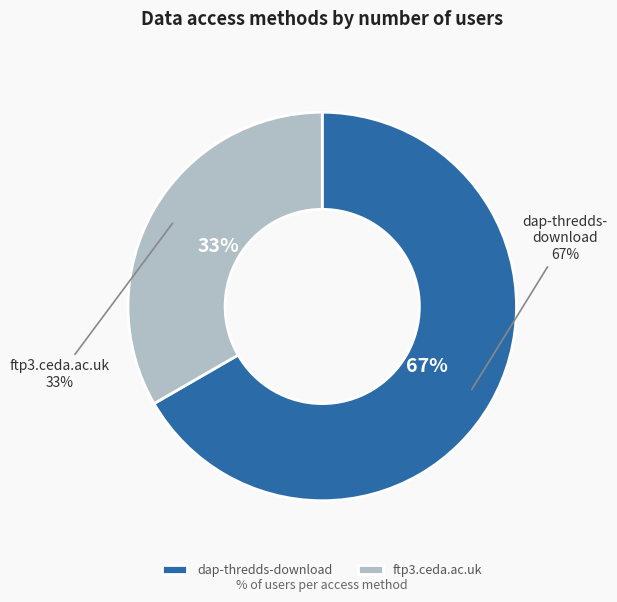

Count the number of slices in the pie.

2